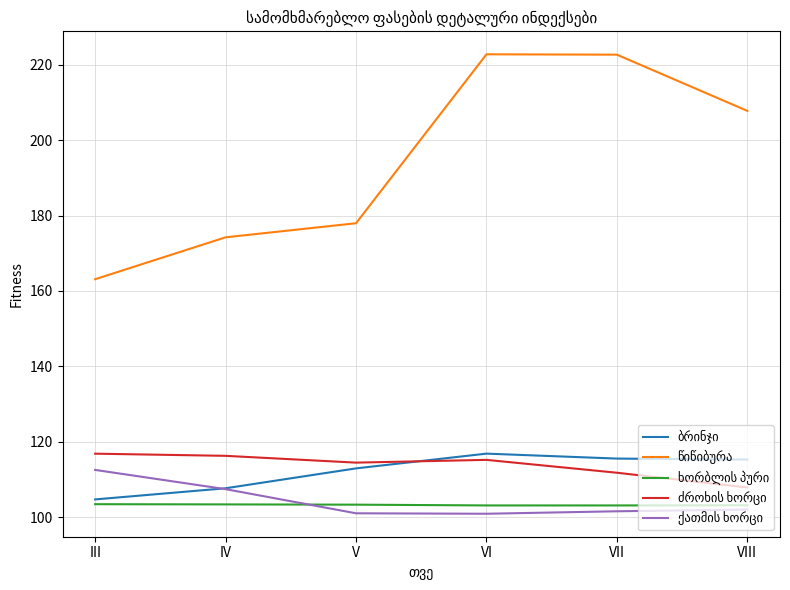

Does the chart display data point markers on the line(s)?

No